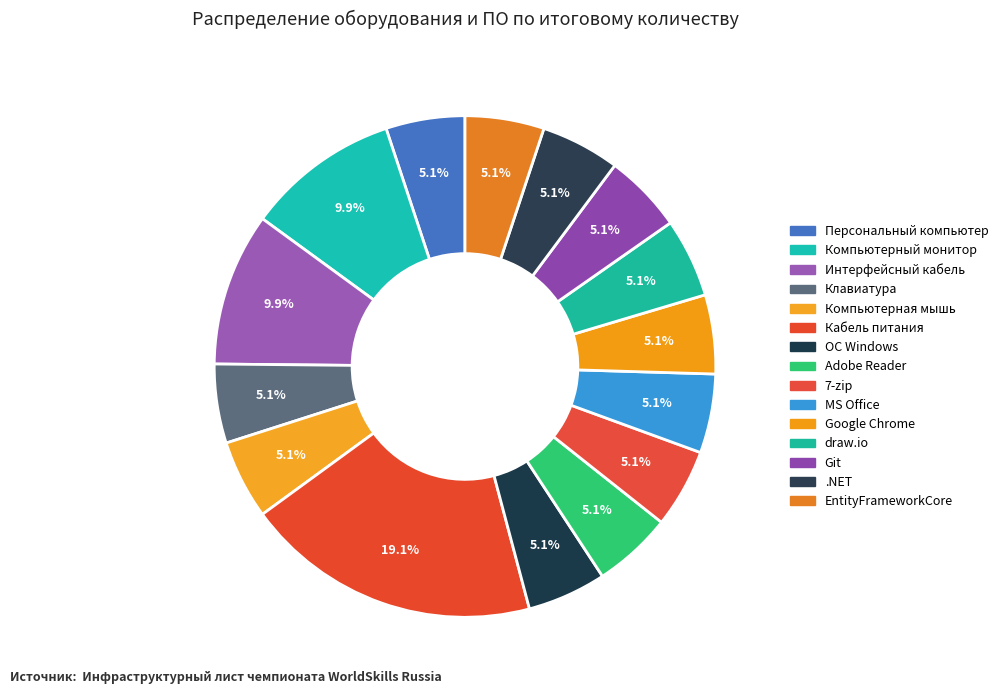

Is it true that EntityFrameworkCore is 13% of the pie?

False